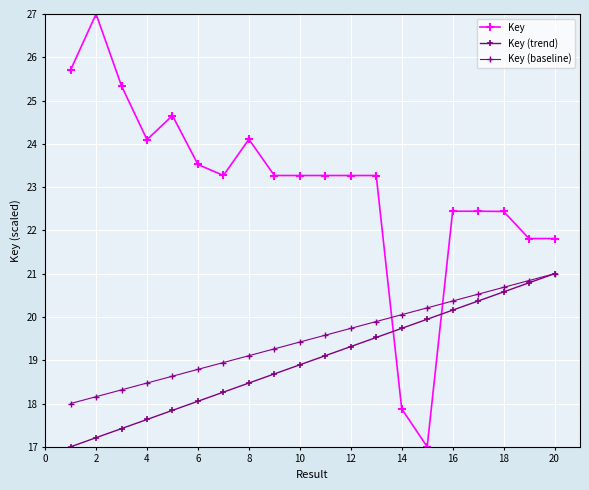

Which series has the largest total across all categories?

Key